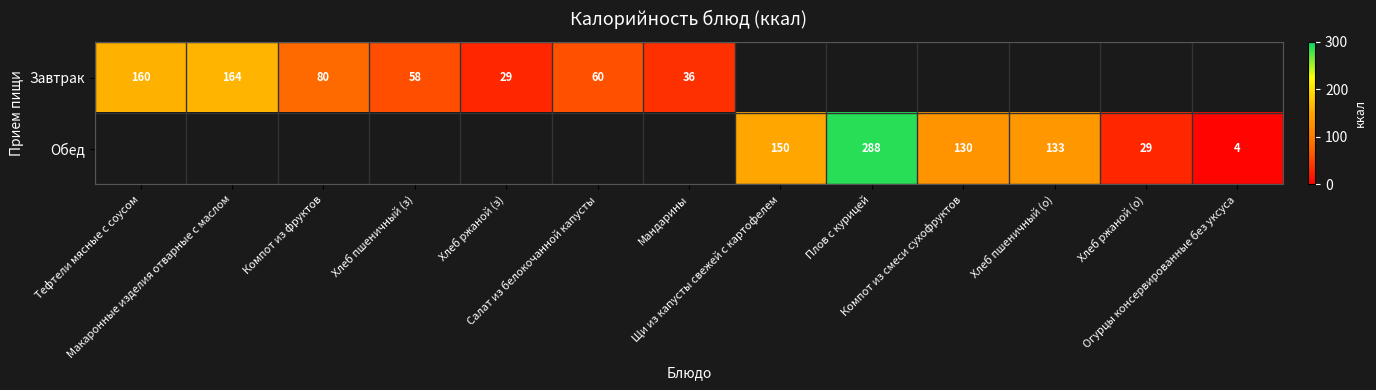

The Завтрак series shows 29.0 at Хлеб ржаной (з). True or false?

True